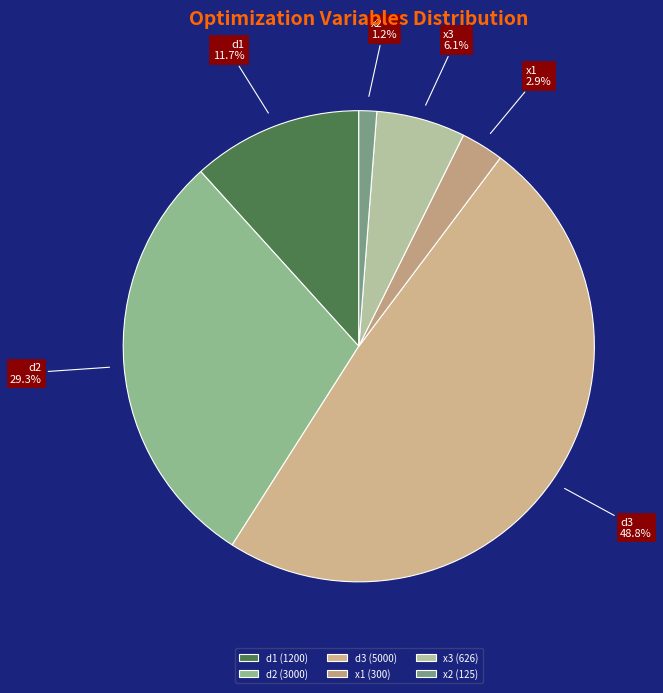

How many slices are in this pie chart?

6